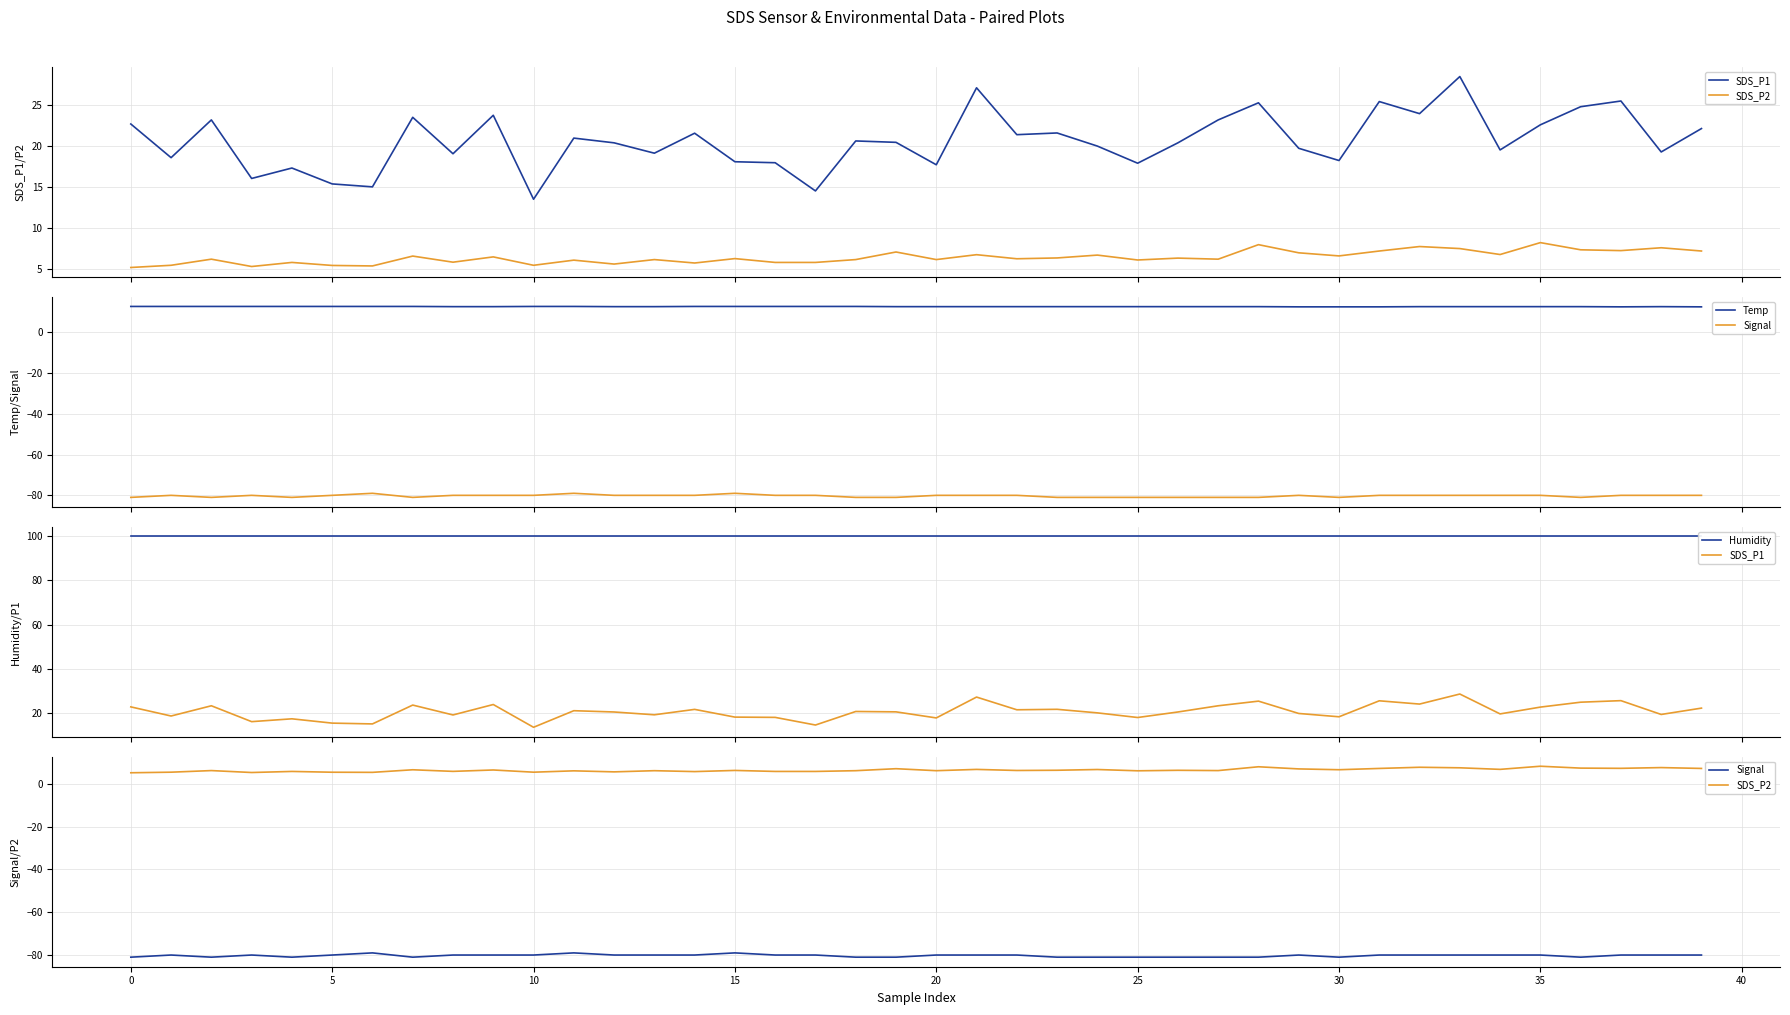

Reading right to left, extract all data points from this chart.

SDS_P1: 22.2	19.3	25.6	24.9	22.6	19.6	28.6	24.0	25.5	18.2	19.8	25.3	23.2	20.4	17.9	20.0	21.6	21.4	27.2	17.7	20.5	20.6	14.5	18.0	18.1	21.6	19.1	20.4	21.0	13.5	23.8	19.1	23.6	15.0	15.4	17.3	16.1	23.2	18.6	22.7
SDS_P2: 7.2	7.5	7.2	7.3	8.2	6.7	7.5	7.7	7.2	6.5	6.9	7.9	6.2	6.3	6.0	6.7	6.3	6.2	6.7	6.1	7.0	6.1	5.8	5.8	6.2	5.7	6.1	5.5	6.0	5.4	6.4	5.8	6.5	5.3	5.4	5.8	5.2	6.2	5.4	5.1
Temp: 12.4	12.5	12.4	12.5	12.5	12.5	12.5	12.5	12.4	12.4	12.4	12.5	12.5	12.5	12.5	12.5	12.5	12.5	12.5	12.5	12.5	12.6	12.6	12.6	12.6	12.6	12.5	12.5	12.6	12.6	12.5	12.5	12.6	12.6	12.6	12.6	12.6	12.6	12.6	12.6
Signal: -80.0	-80.0	-80.0	-81.0	-80.0	-80.0	-80.0	-80.0	-80.0	-81.0	-80.0	-81.0	-81.0	-81.0	-81.0	-81.0	-81.0	-80.0	-80.0	-80.0	-81.0	-81.0	-80.0	-80.0	-79.0	-80.0	-80.0	-80.0	-79.0	-80.0	-80.0	-80.0	-81.0	-79.0	-80.0	-81.0	-80.0	-81.0	-80.0	-81.0
Humidity: 99.9	99.9	99.9	99.9	99.9	99.9	99.9	99.9	99.9	99.9	99.9	99.9	99.9	99.9	99.9	99.9	99.9	99.9	99.9	99.9	99.9	99.9	99.9	99.9	99.9	99.9	99.9	99.9	99.9	99.9	99.9	99.9	99.9	99.9	99.9	99.9	99.9	99.9	99.9	99.9